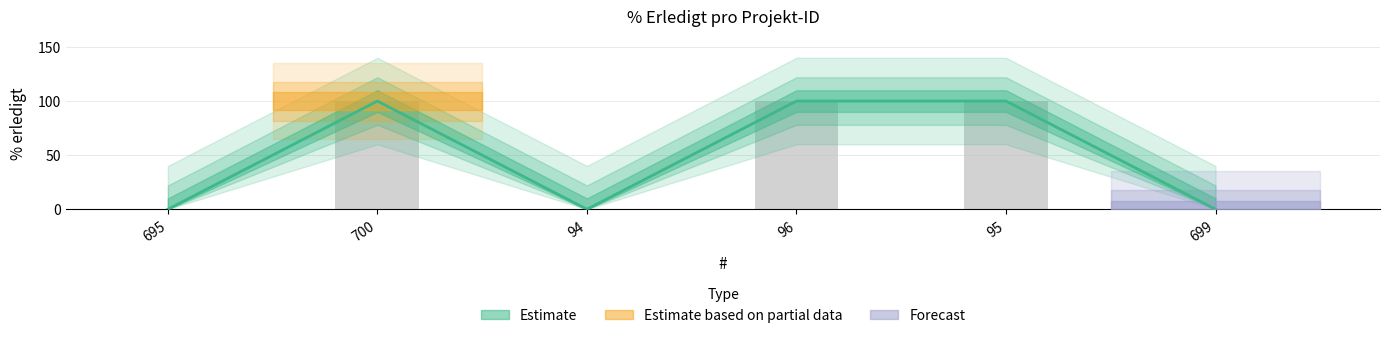

What is the label of the 3rd bar from the right?

96